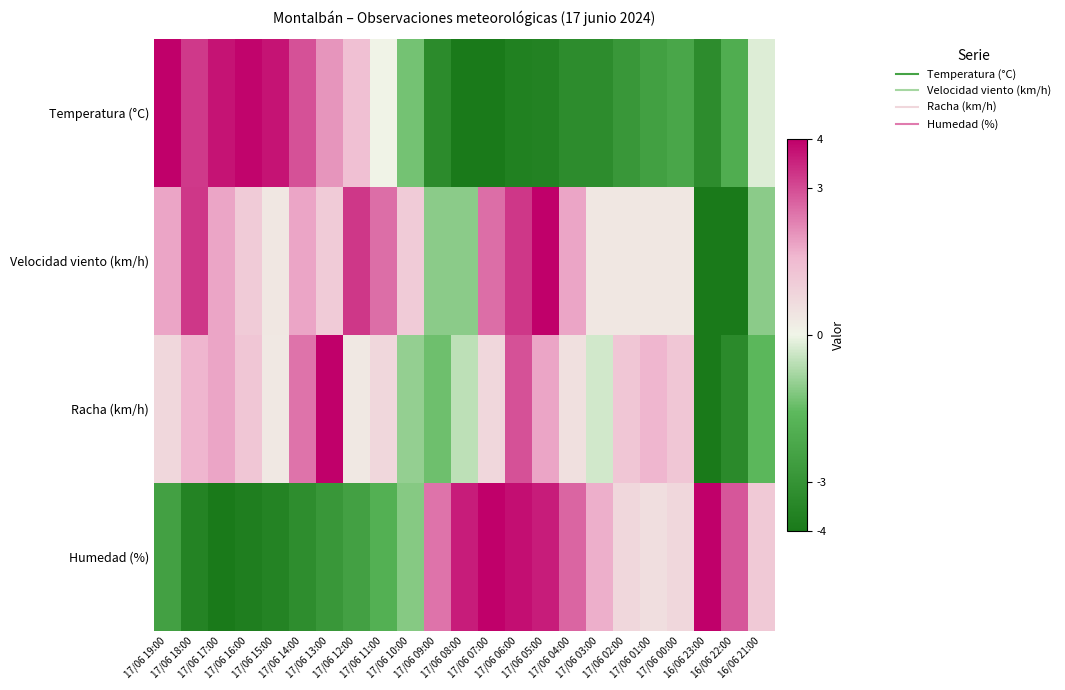

Which label corresponds to the largest value in the chart?

17/06 07:00